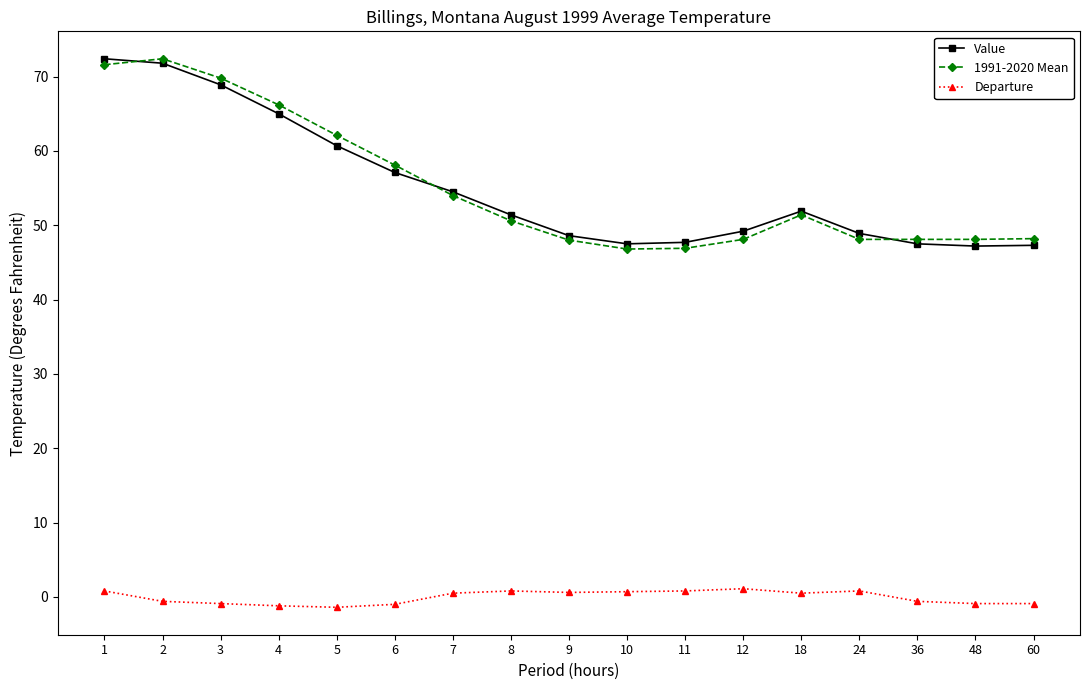

Is it true that Value equals 65.0 at 4?

True